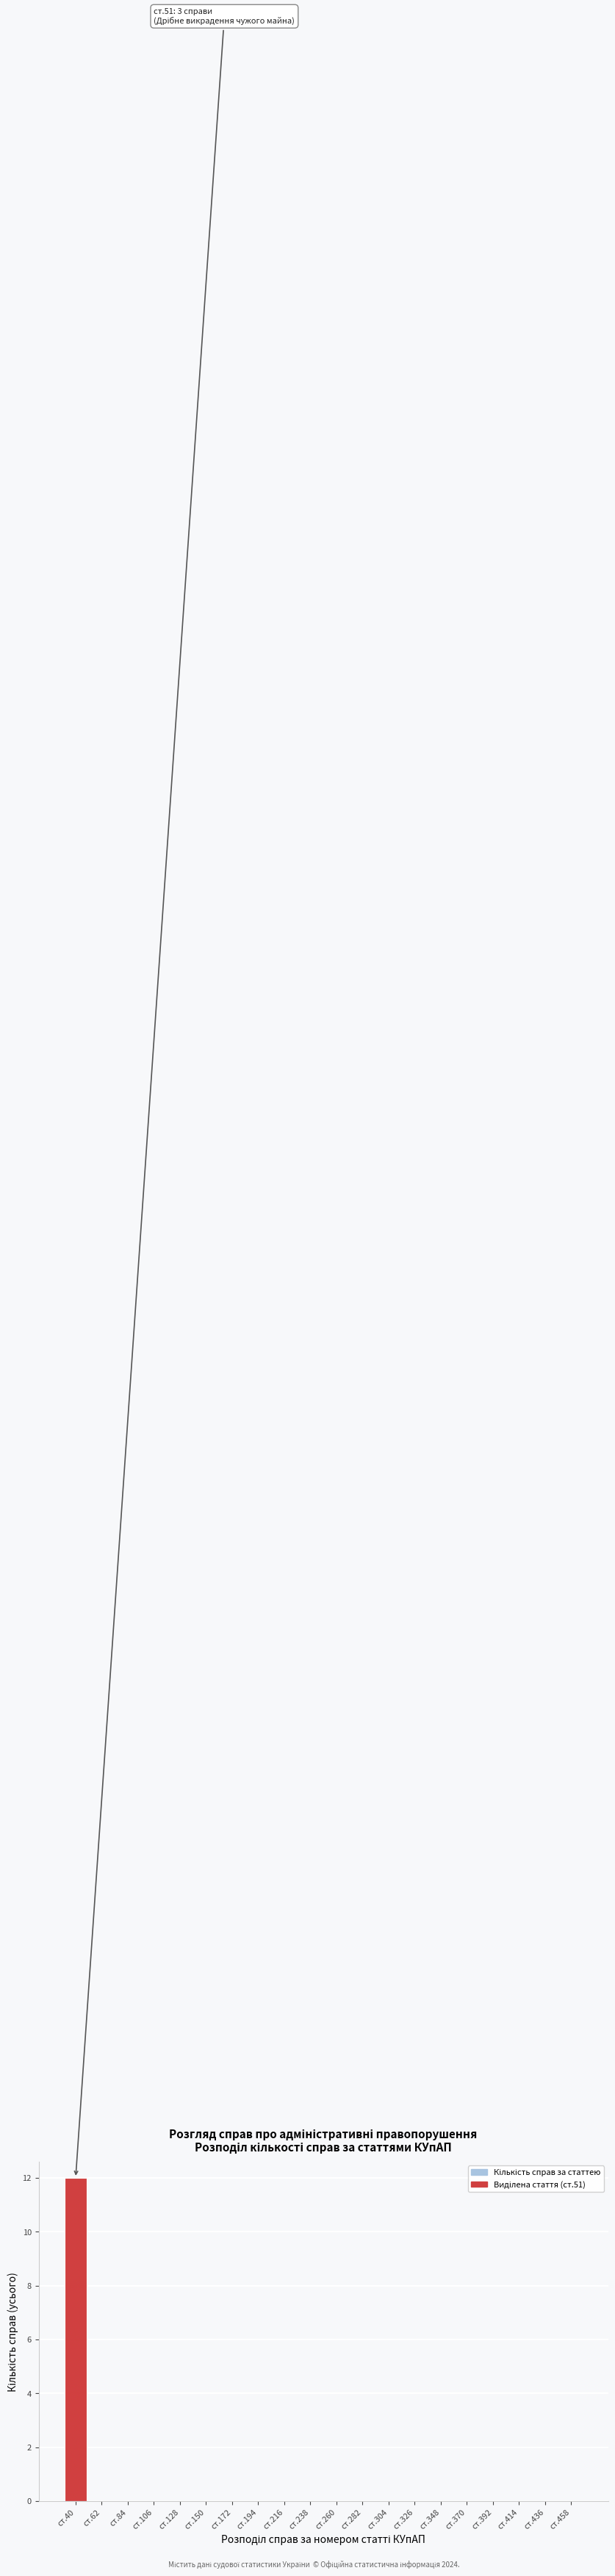

Reading right to left, what are all the values shown in this chart?

ст.458=0	ст.436=0	ст.414=0	ст.392=0	ст.370=0	ст.348=0	ст.326=0	ст.304=0	ст.282=0	ст.260=0	ст.238=0	ст.216=0	ст.194=0	ст.172=0	ст.150=0	ст.128=0	ст.106=0	ст.84=0	ст.62=0	ст.40=12